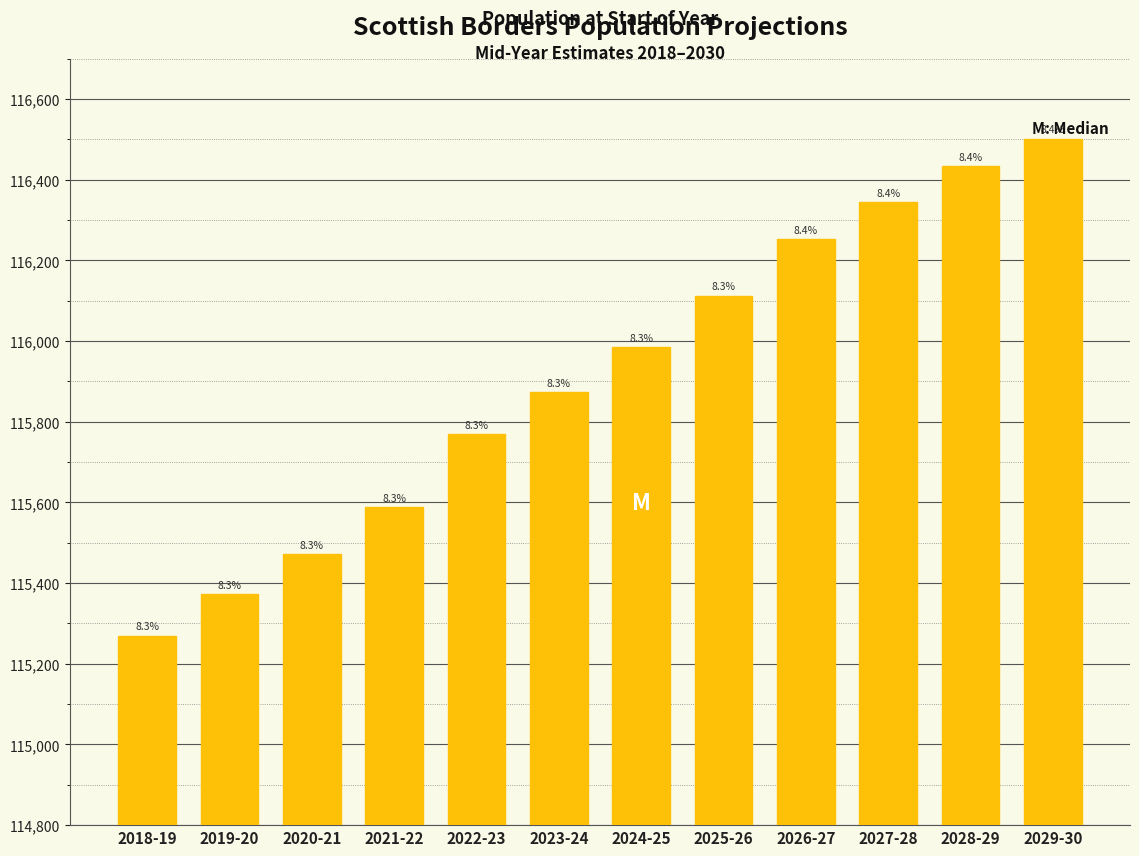

Does the chart contain any negative values?

No